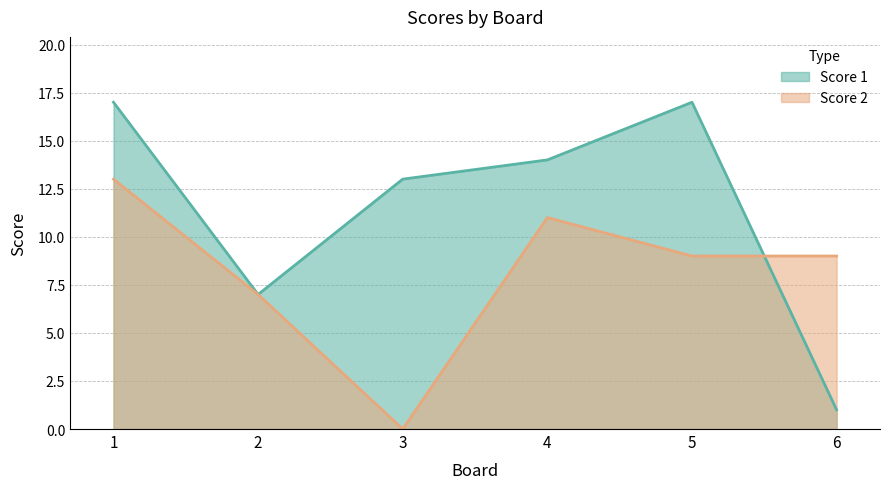

Which series has the largest total across all categories?

Score 1